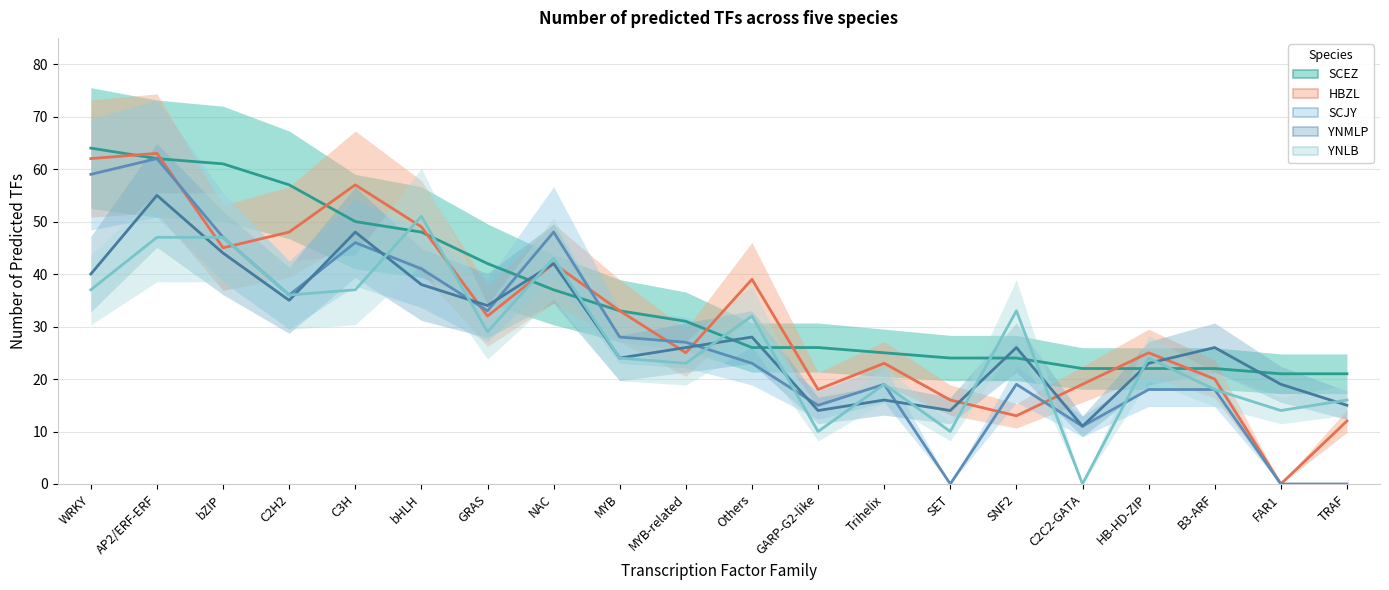

Reading right to left, list all the values displayed in this chart.

SCEZ: 21	21	22	22	22	24	24	25	26	26	31	33	37	42	48	50	57	61	62	64
HBZL: 12	0	20	25	19	13	16	23	18	39	25	33	42	32	49	57	48	45	63	62
SCJY: 0	0	18	18	11	19	0	19	15	23	27	28	48	33	41	46	36	47	62	59
YNMLP: 15	19	26	23	11	26	14	16	14	28	26	24	42	34	38	48	35	44	55	40
YNLB: 16	14	18	24	0	33	10	19	10	32	23	24	43	29	51	37	36	47	47	37